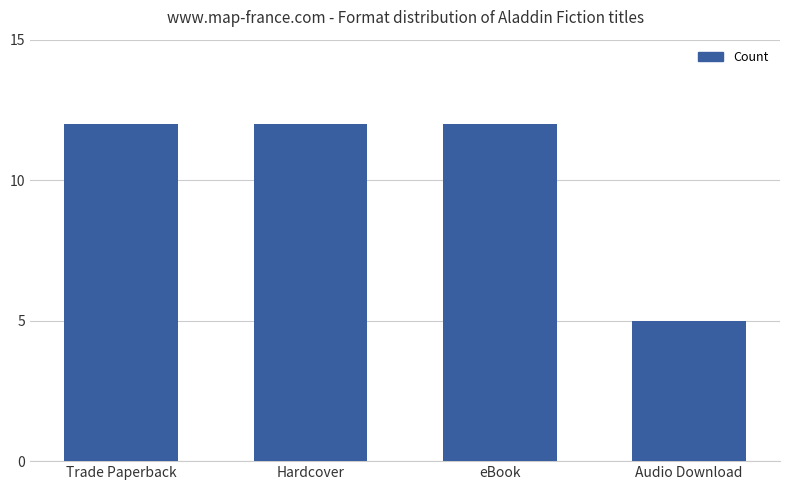

Count the values in the range 12 to 13.

3